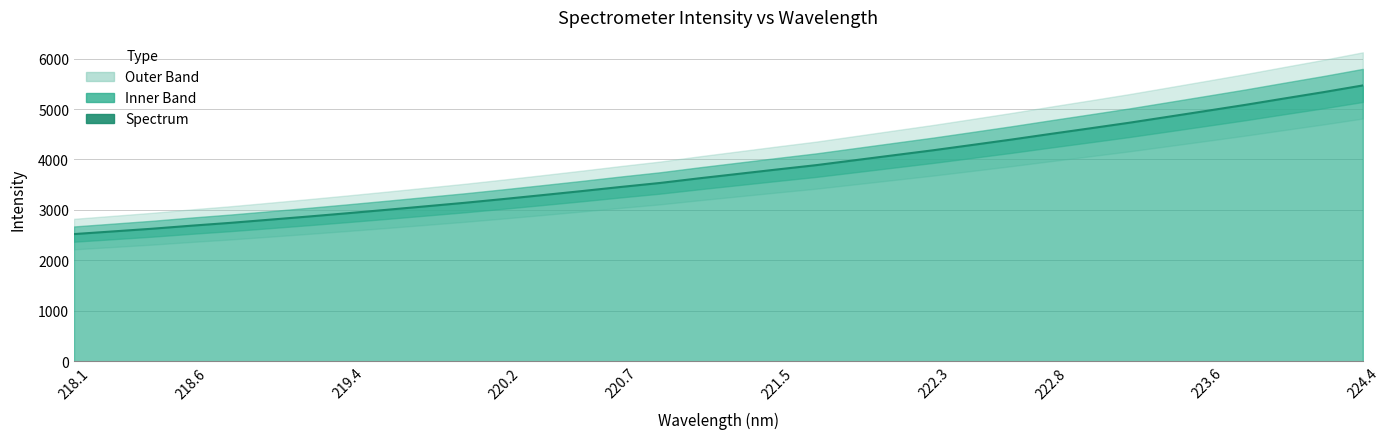

The chart shows a value of 2635.4 at 223.6. True or false?

False